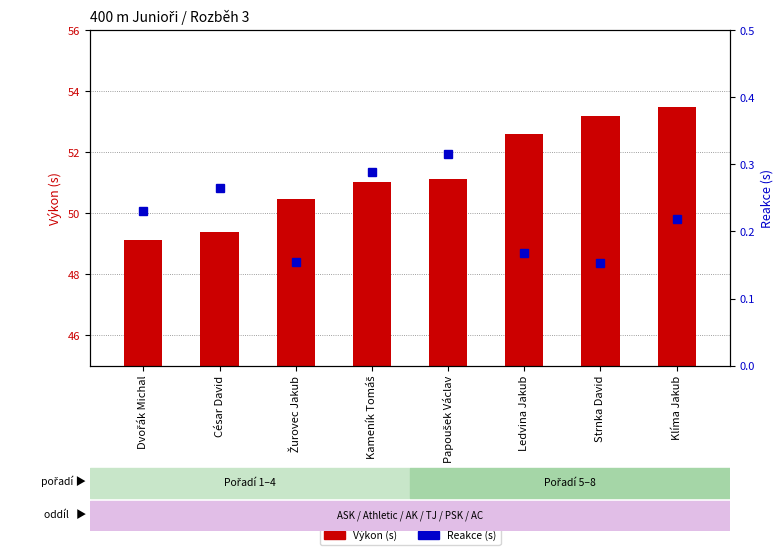

What is the sum of the Výkon (s) values at Kameník Tomáš and Žurovec Jakub?

101.5